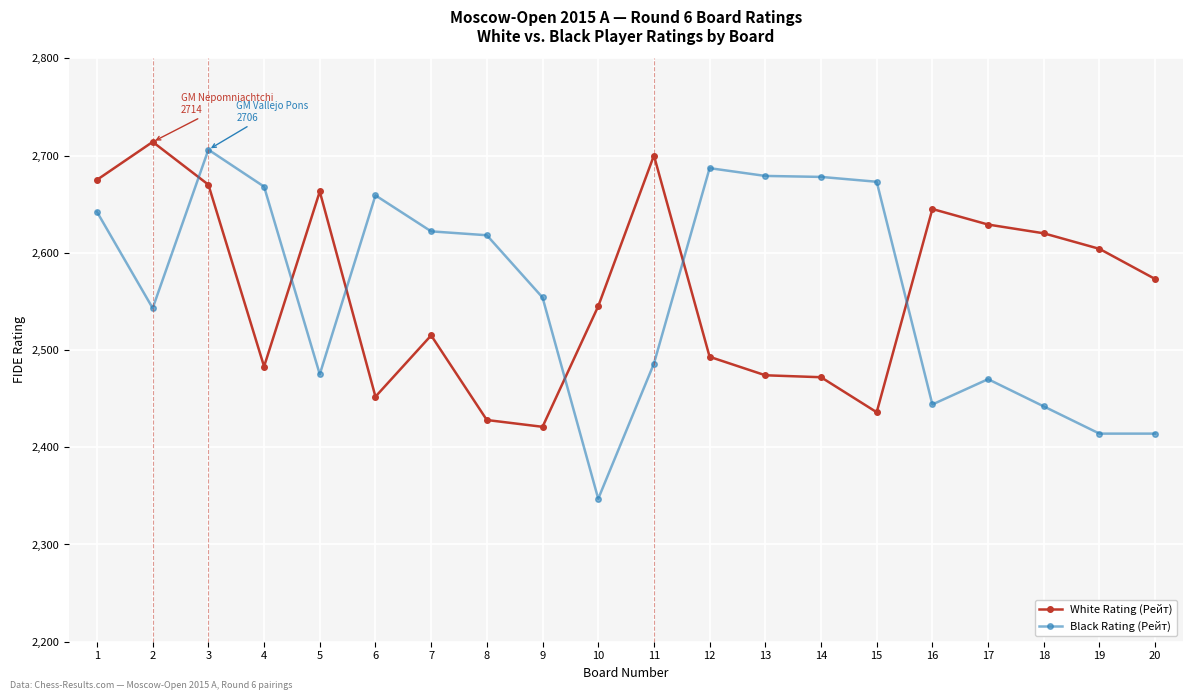

What is the value of the White Rating (Рейт) point at the 12th from the left?

2493